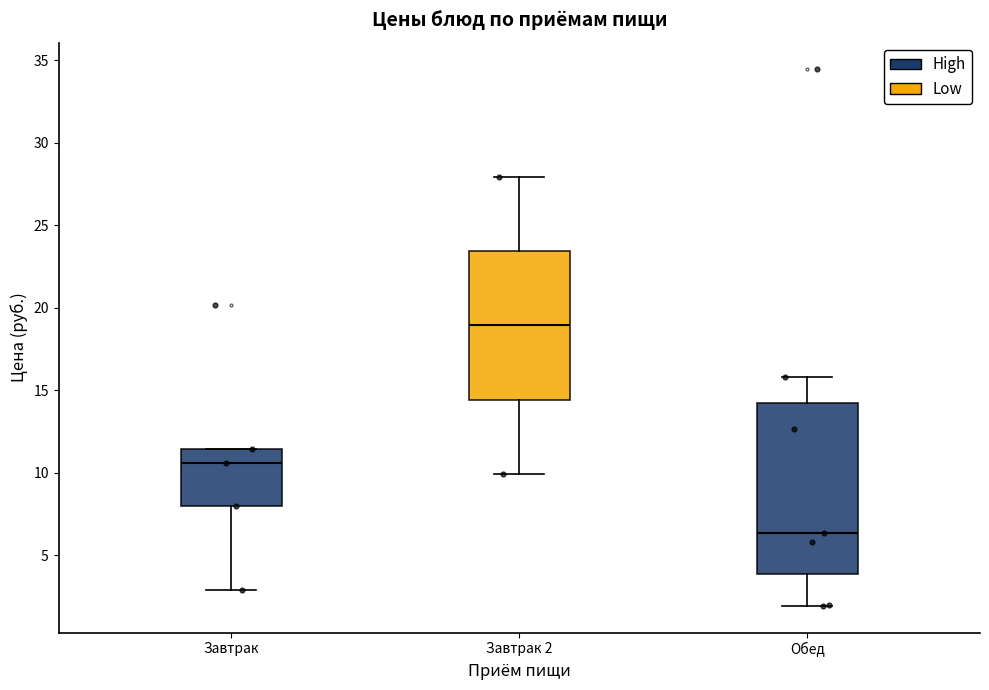

Comparing the boxes themselves (not the whiskers), which one is the tallest?

Обед